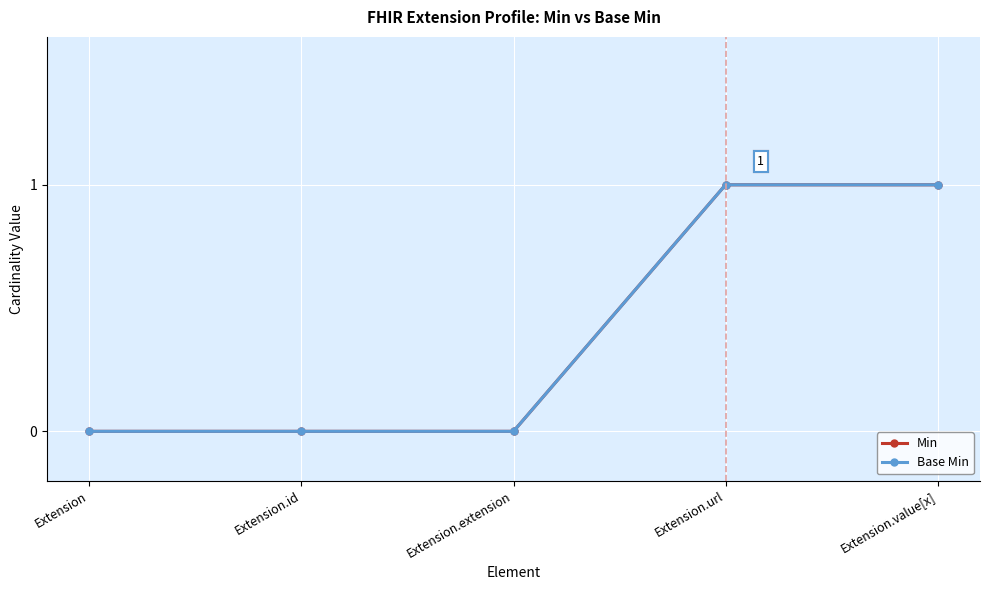

Does the chart have visible grid lines?

Yes